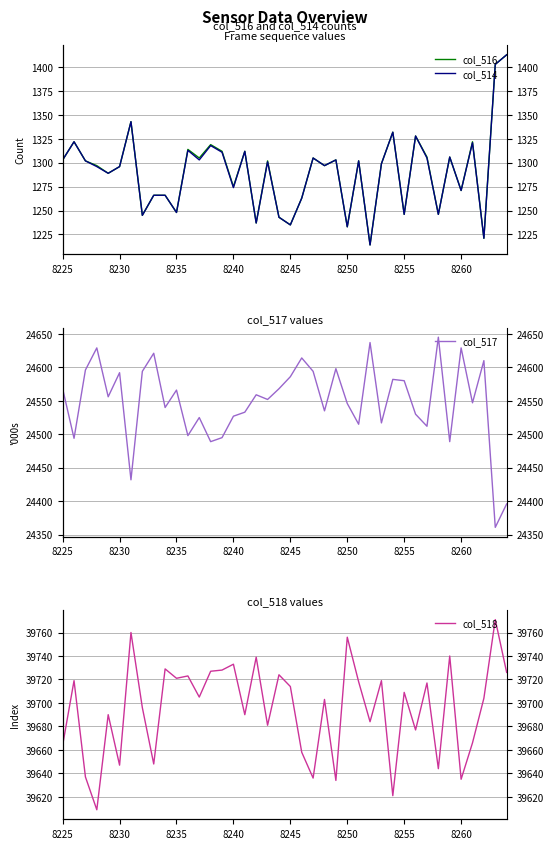

The col_514 series shows 1885 at 8255. True or false?

False